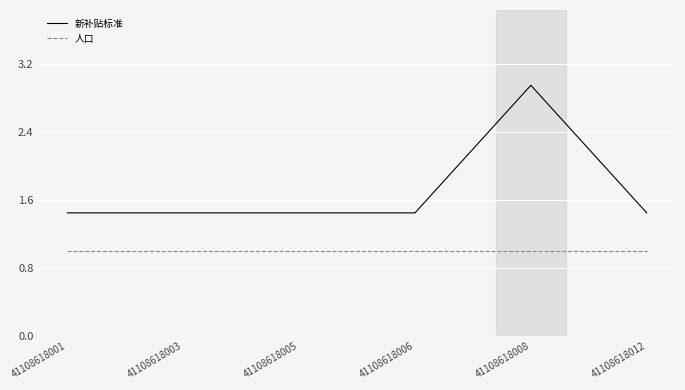

What is the average value of the 人口 series?

1.0